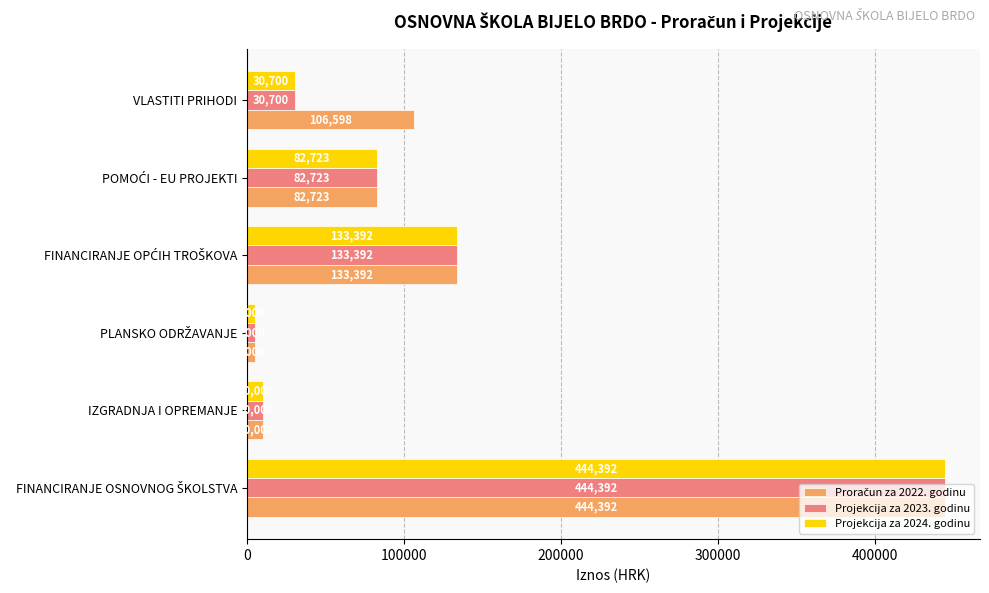

What is the maximum value for Projekcija za 2024. godinu?

444392